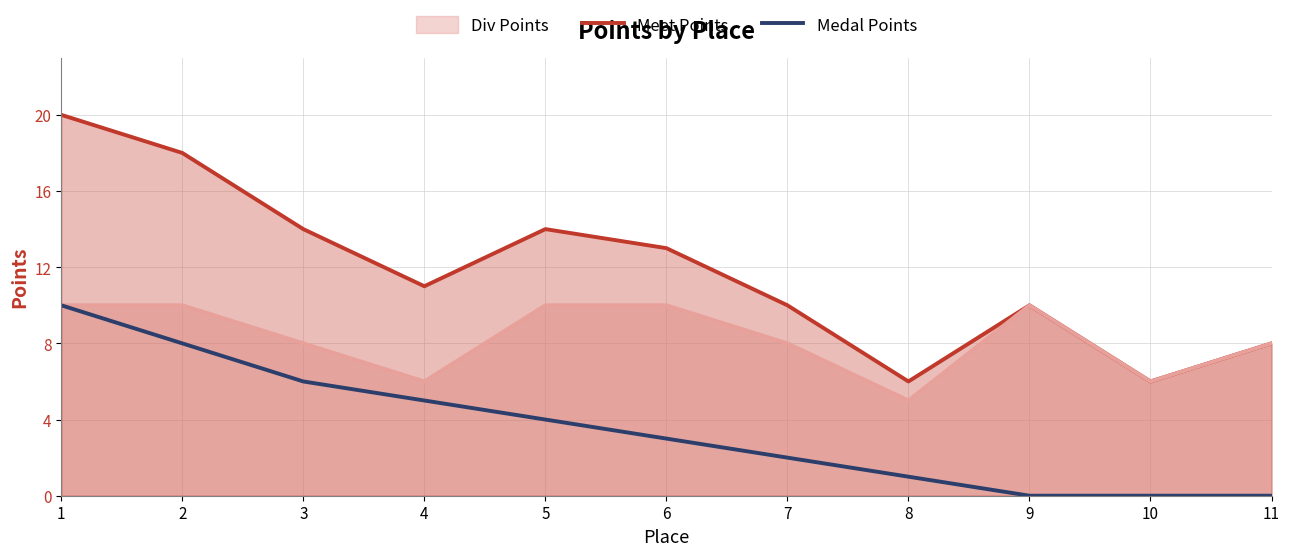

How many categories are shown in the chart?

11